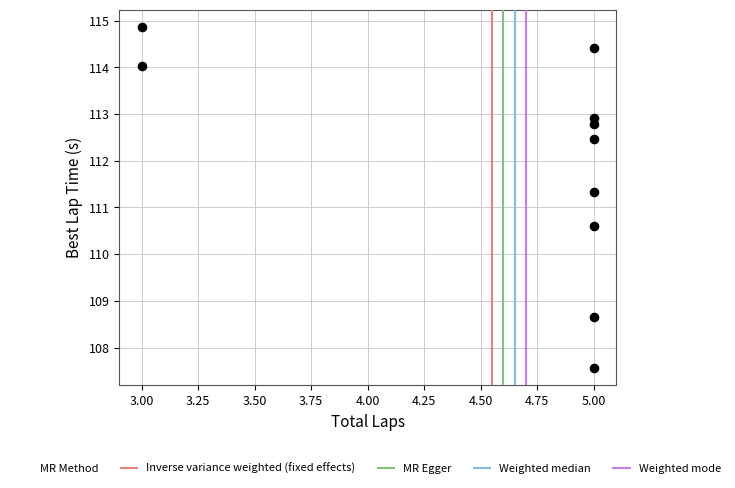

What is the range of Y values (max minus min)?

7.3